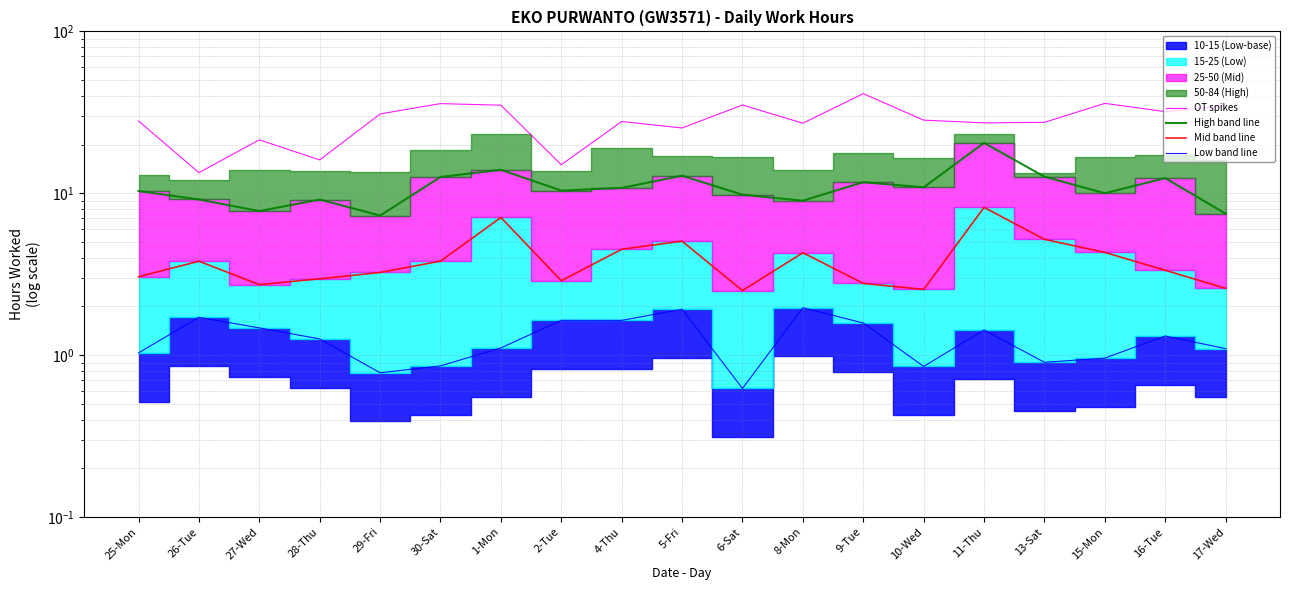

How many interior local valleys does the OT spikes series have?

7